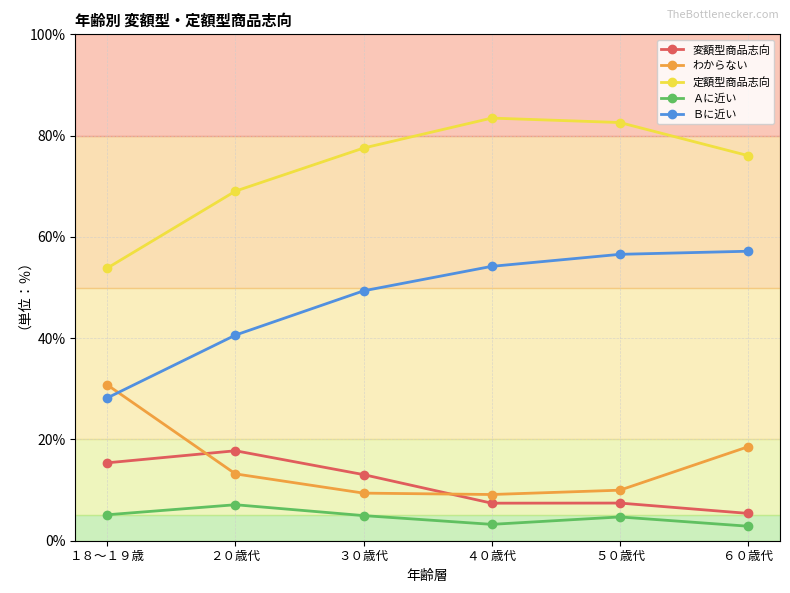

Is it true that 定額型商品志向 equals 83.5 at ４０歳代?

True